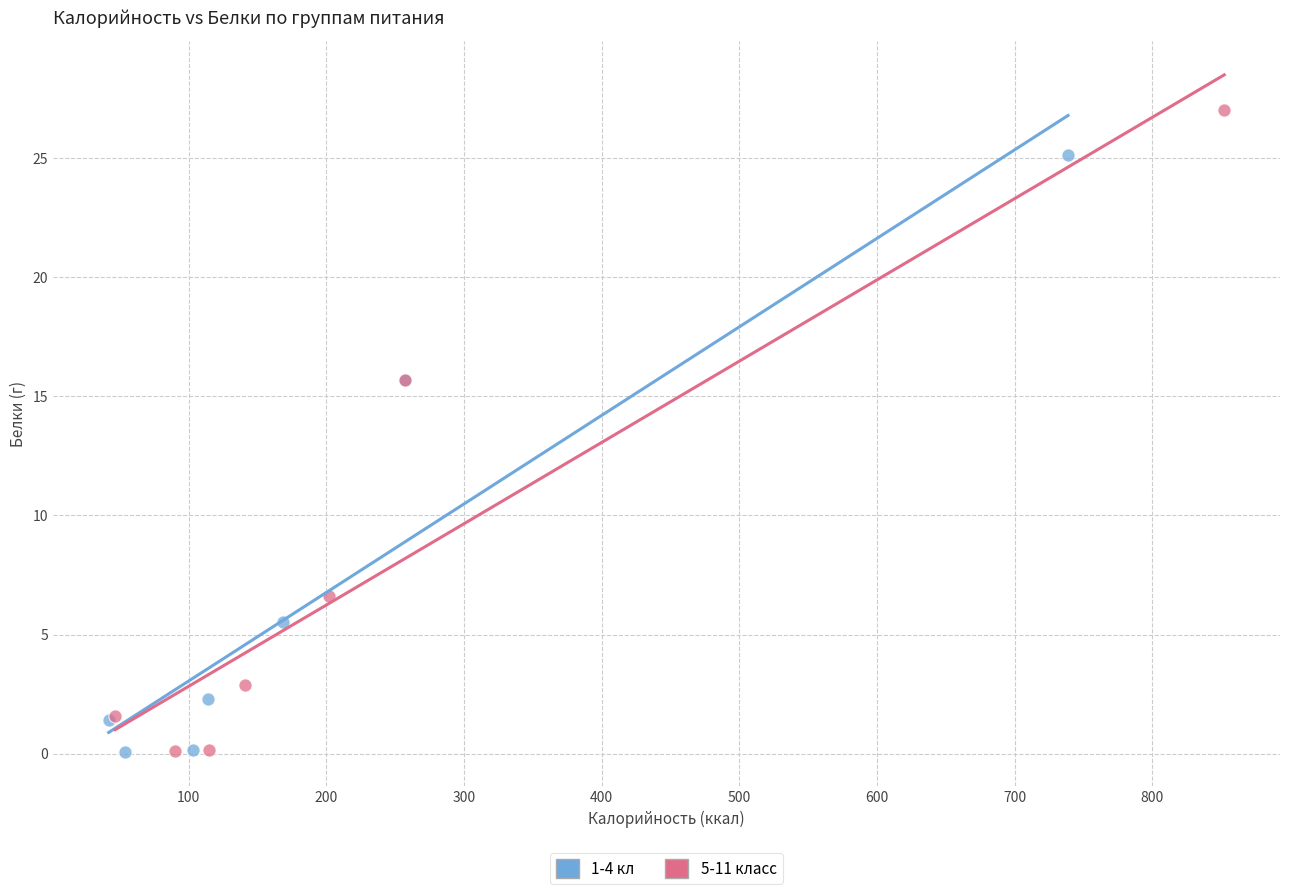

Which series reaches the maximum Y coordinate?

5-11 класс